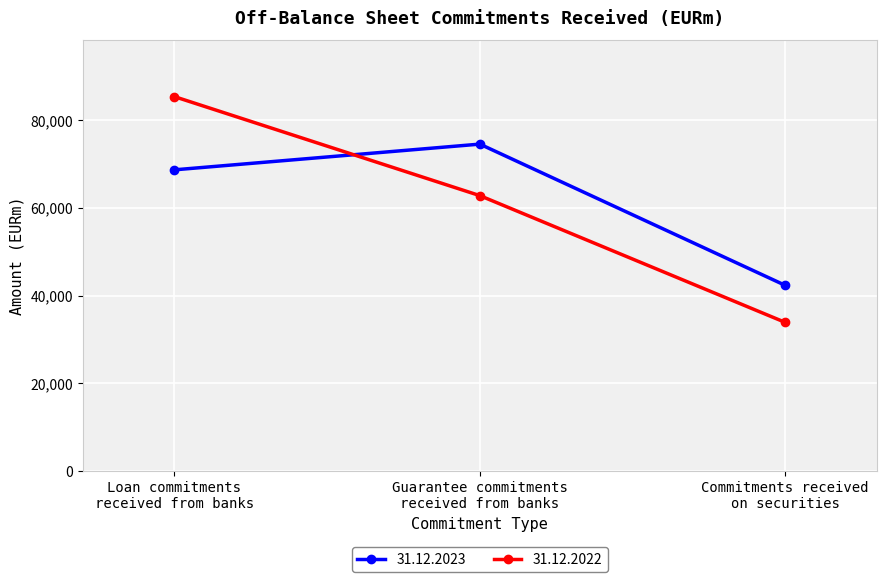

Reading left to right, what are all the values shown in this chart?

31.12.2023: 68683	74541	42367
31.12.2022: 85354	62807	33928